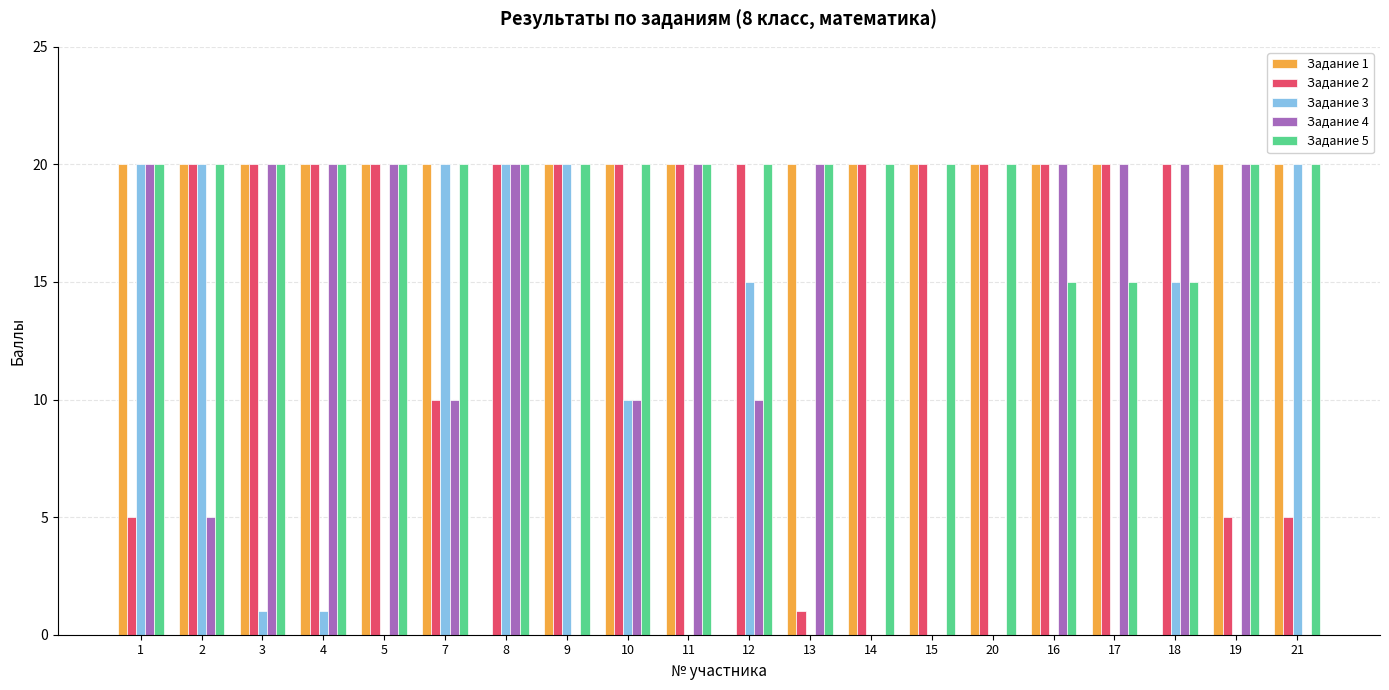

Which series changed the most between 2 and 11?

Задание 3